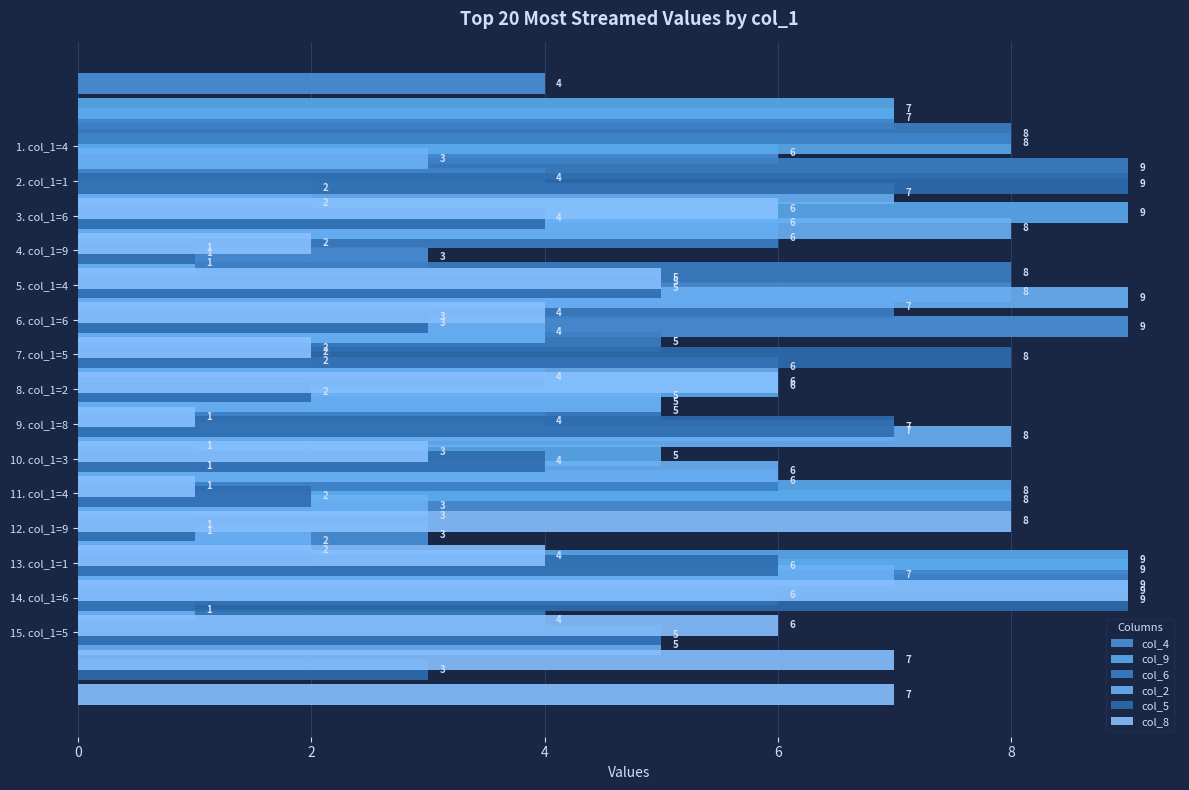

True or false: col_6 has a value of 9 at 6. col_1=6.

False